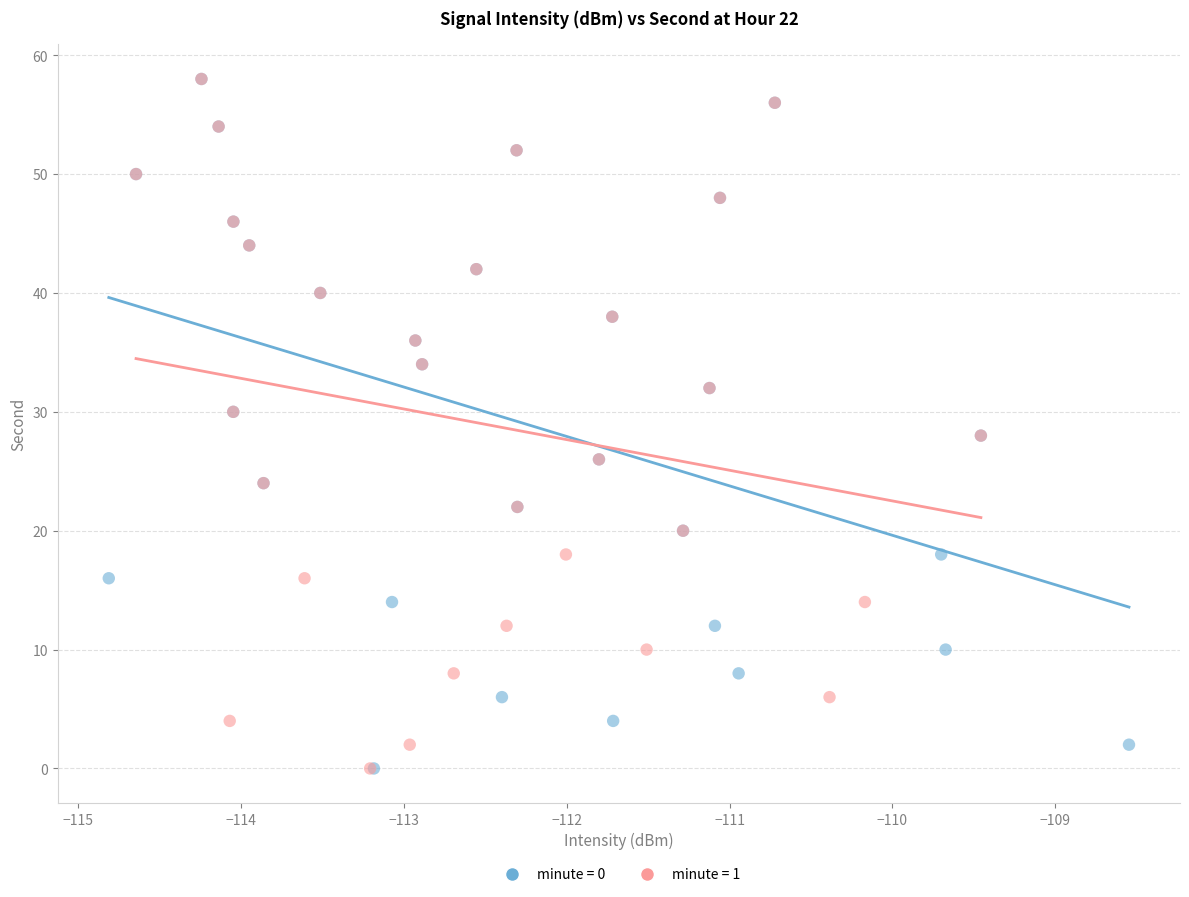

What are all the series names shown in the legend?

minute = 0, minute = 1